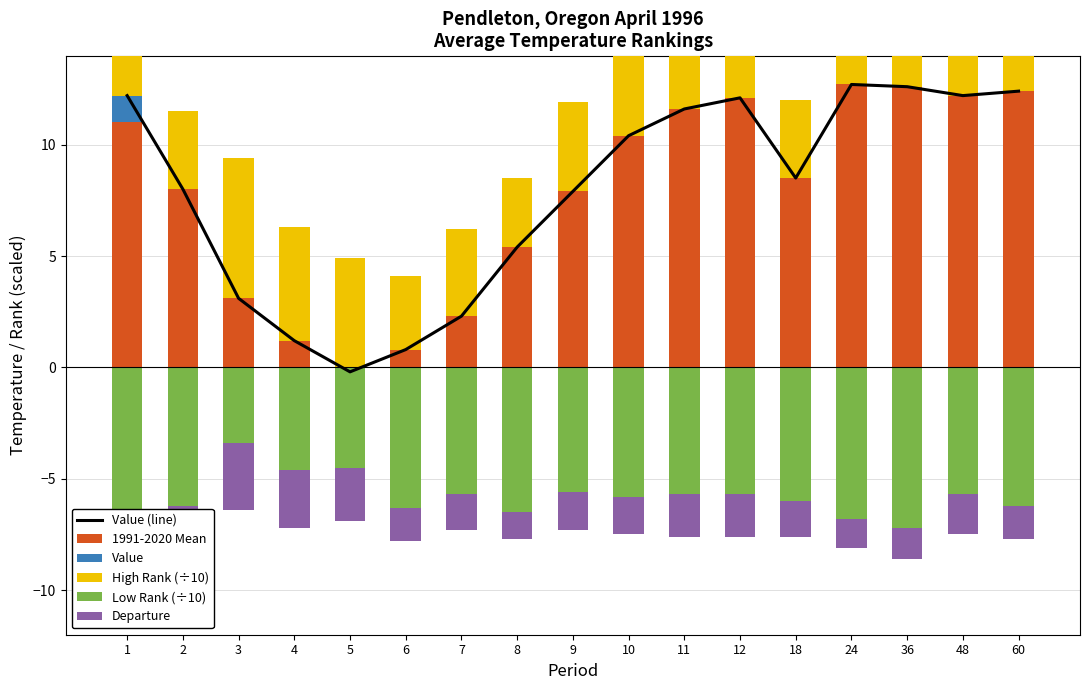

How many categories are shown in the chart?

17